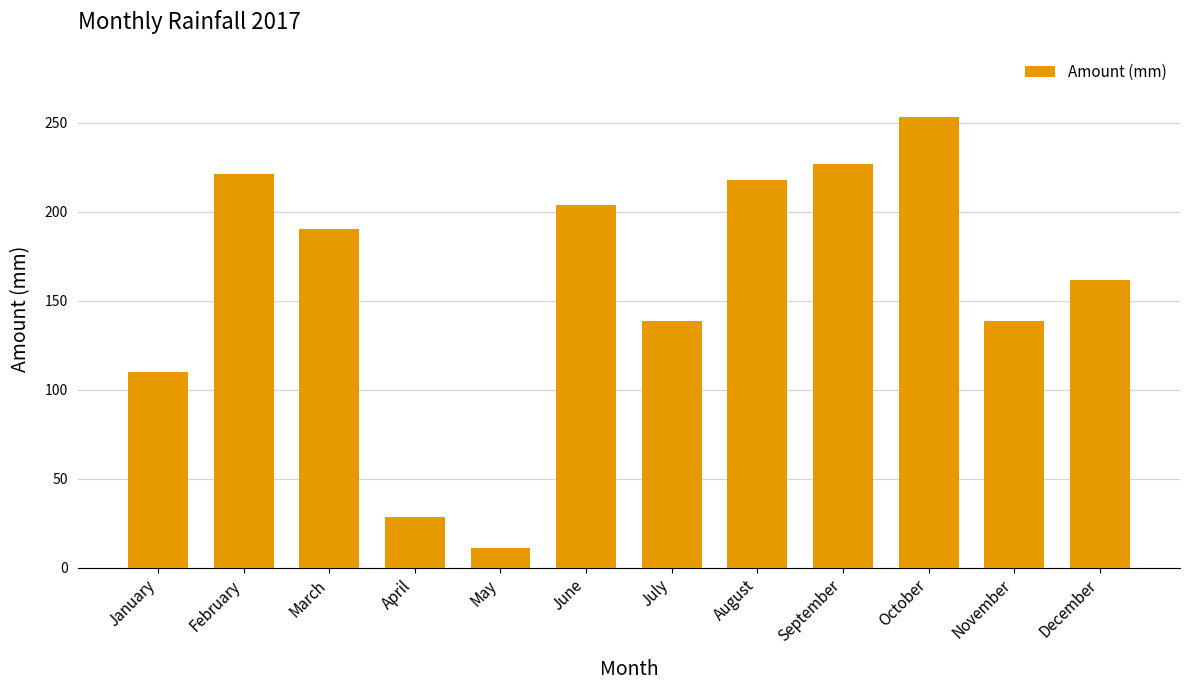

Which has a higher value, May or March?

March